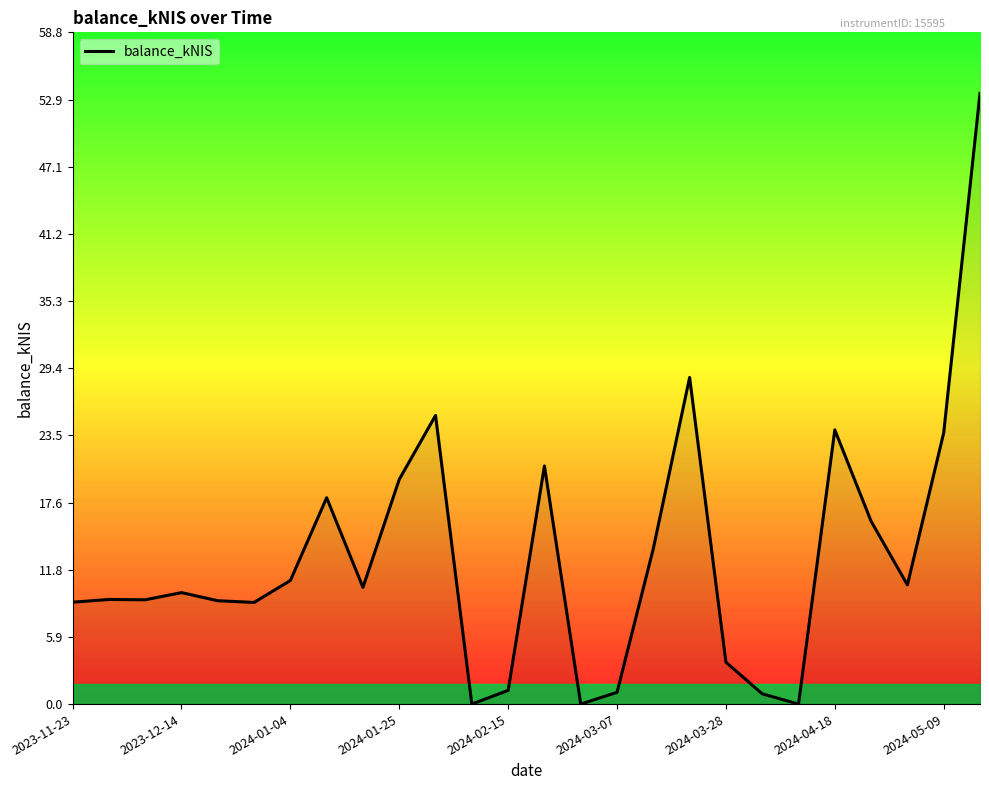

What is the maximum value shown in the chart?

53.5